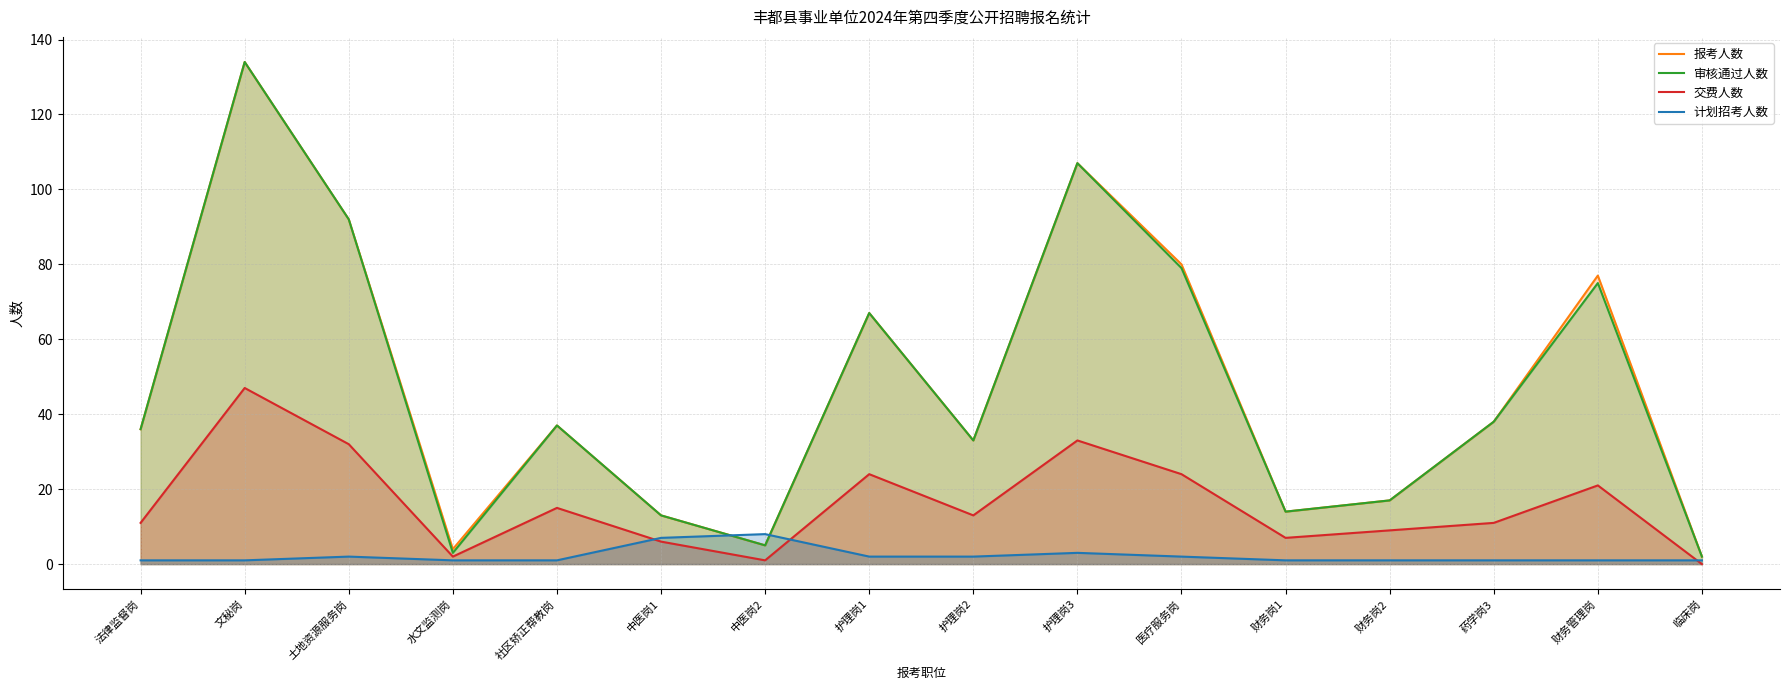

What is the total value across all series at 中医岗2?

19